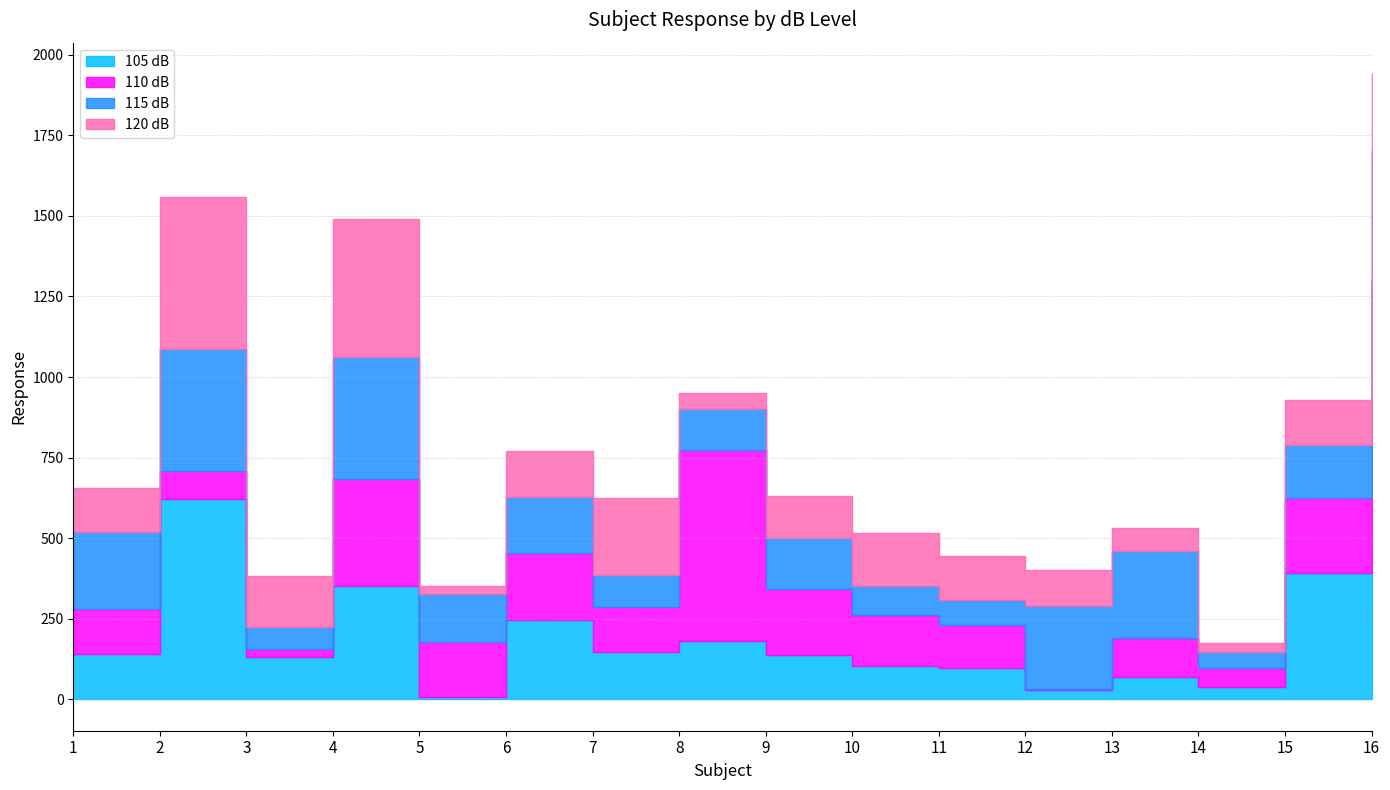

How many data points in 110 dB are above 159?

7